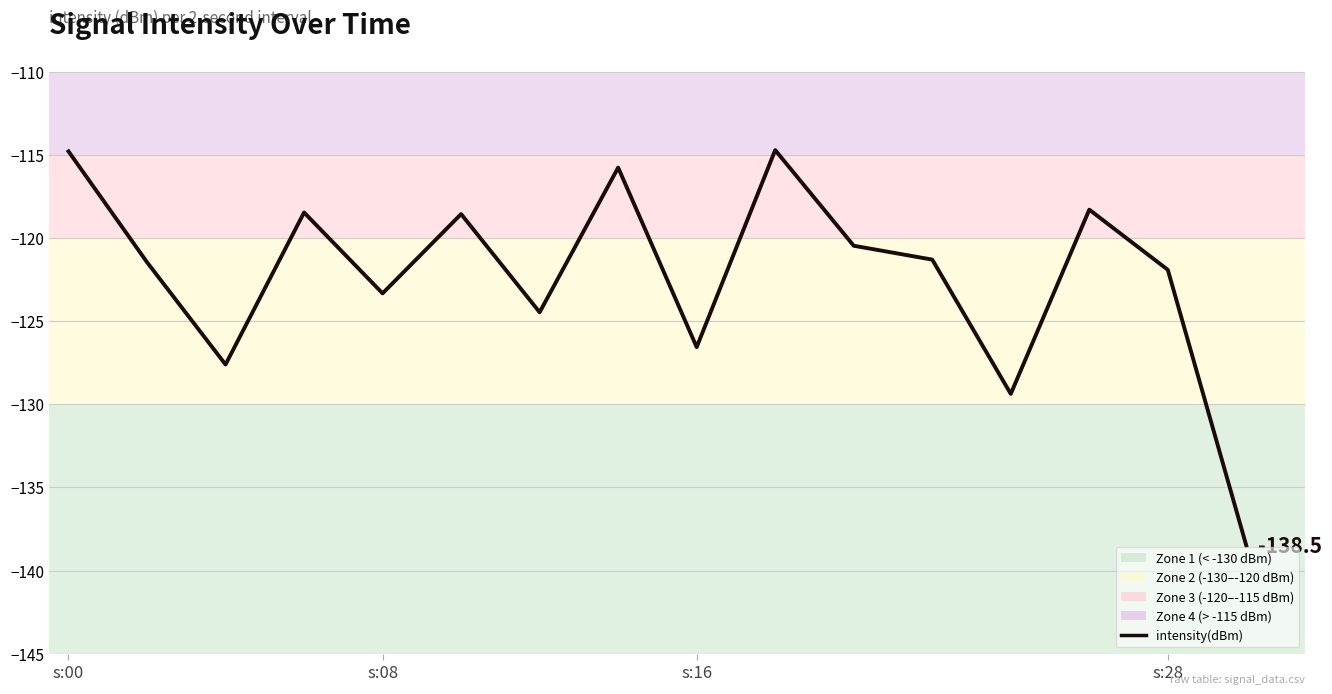

What is the greatest value displayed?

-114.7